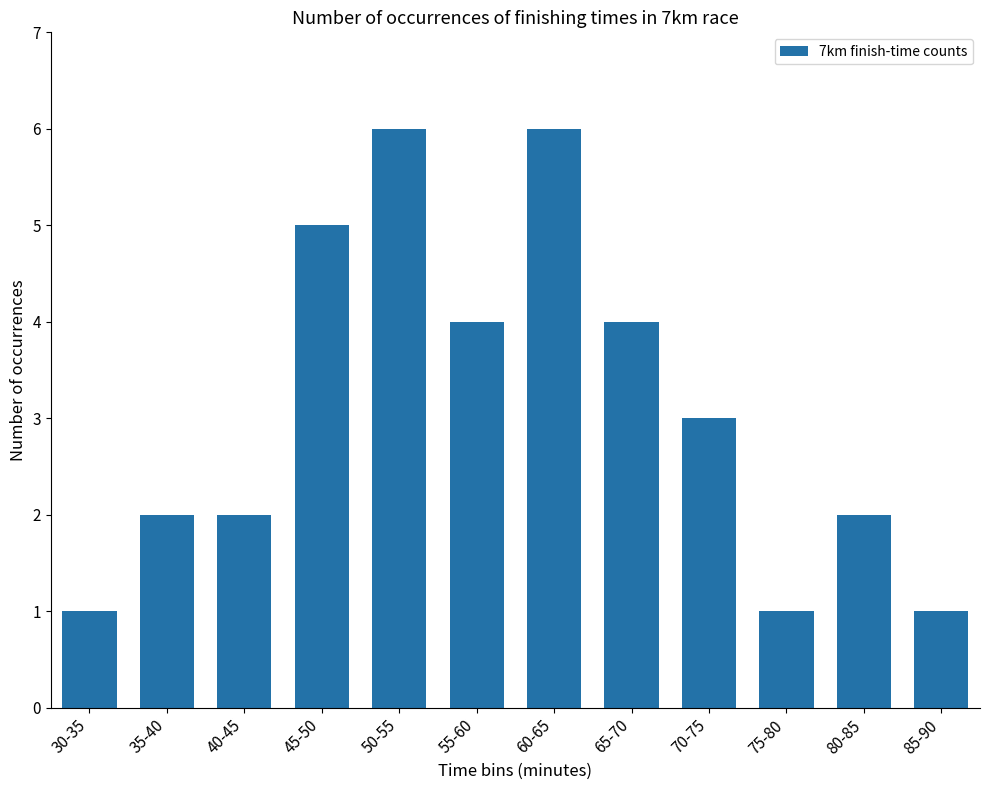

What is the sum of the values at 30-35 and 65-70?

5